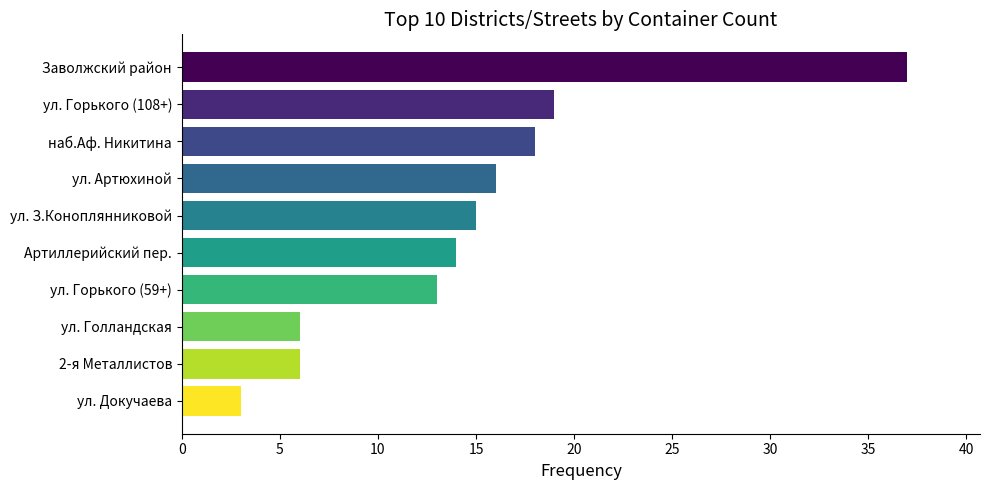

The chart shows a value of 5 at ул. Докучаева. True or false?

False